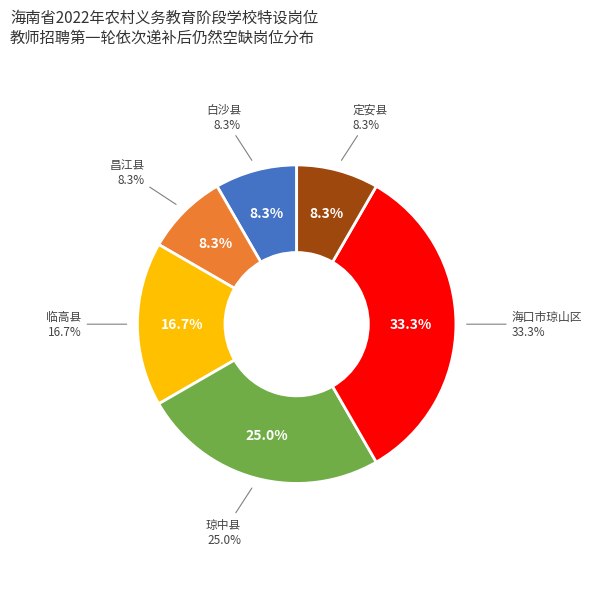

Combined, do 琼中县 and 昌江县 account for over 50%?

No